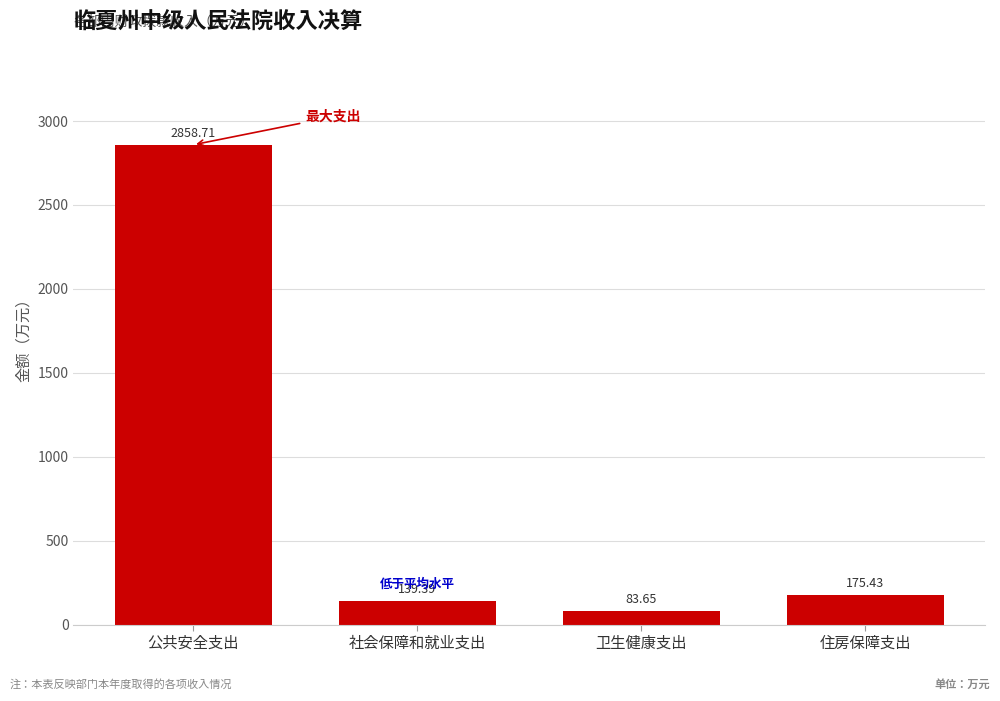

List the labels in order of value, largest first.

公共安全支出, 住房保障支出, 社会保障和就业支出, 卫生健康支出